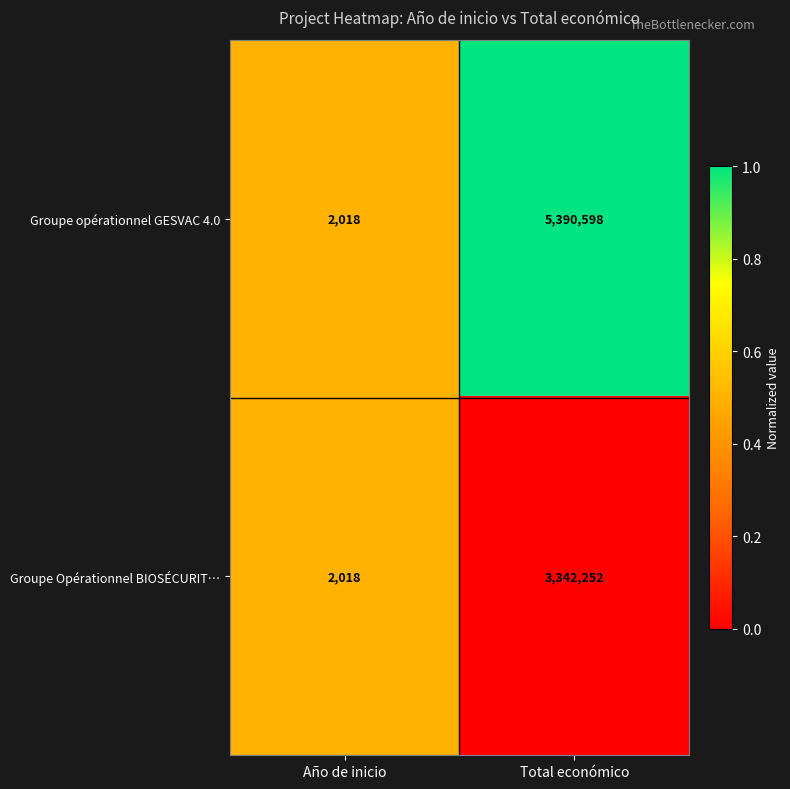

Reading left to right, what are all the values shown in this chart?

Groupe opérationnel GESVAC 4.0: Año de inicio=2018	Total económico=5390598
Groupe Opérationnel BIOSÉCURIT…: Año de inicio=2018	Total económico=3342252